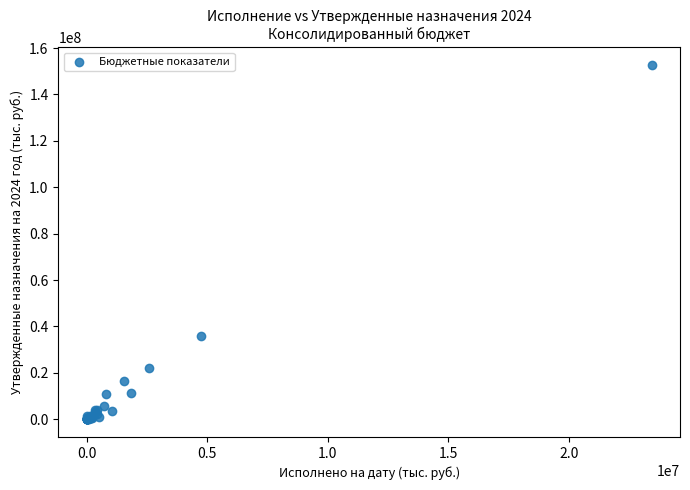

What Y value in the scatter plot is closest to 76411358?

35820236.9